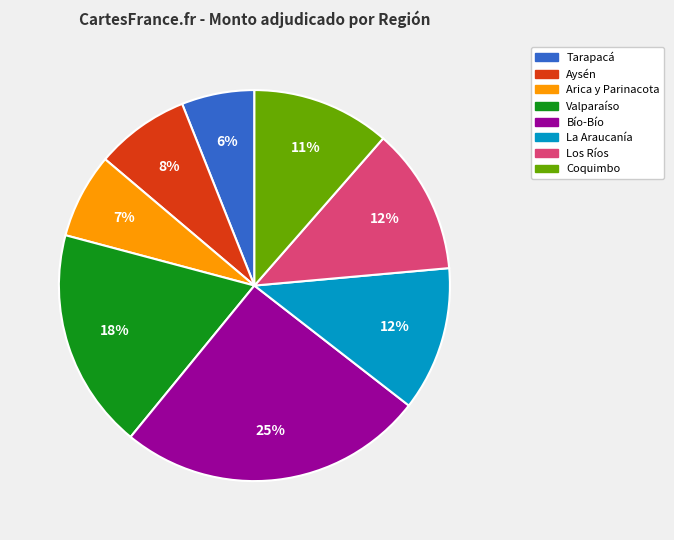

Is there any slice that represents more than half of the pie?

No